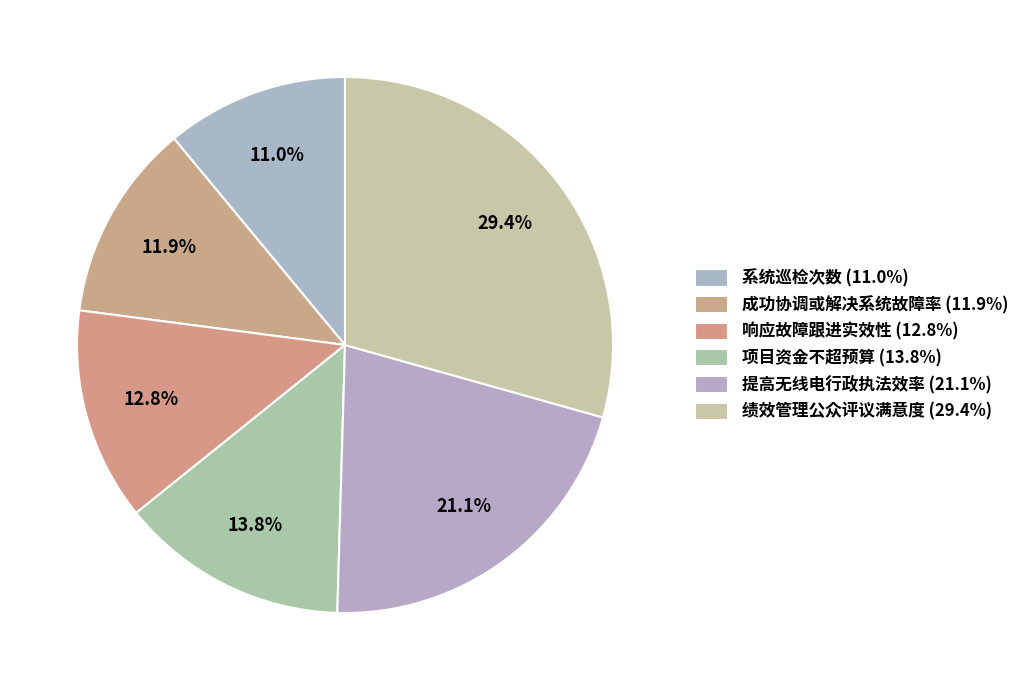

Which has a higher value, 绩效管理公众评议满意度 or 成功协调或解决系统故障率?

绩效管理公众评议满意度